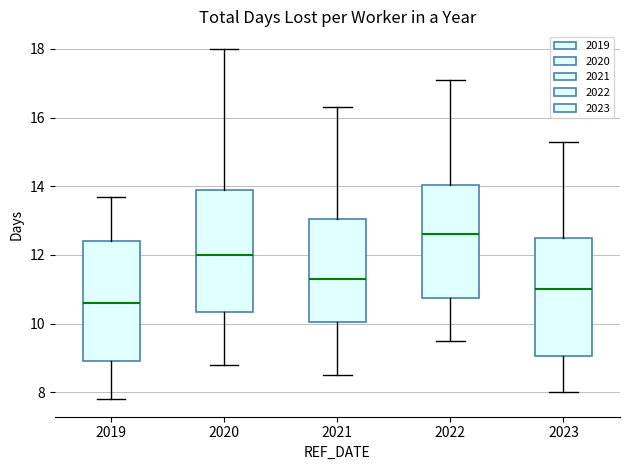

Where does the lower whisker of the box at x = 2019 end on the y-axis? The values are not printed on the chart, so give them approximately, as read against the axis.

7.8